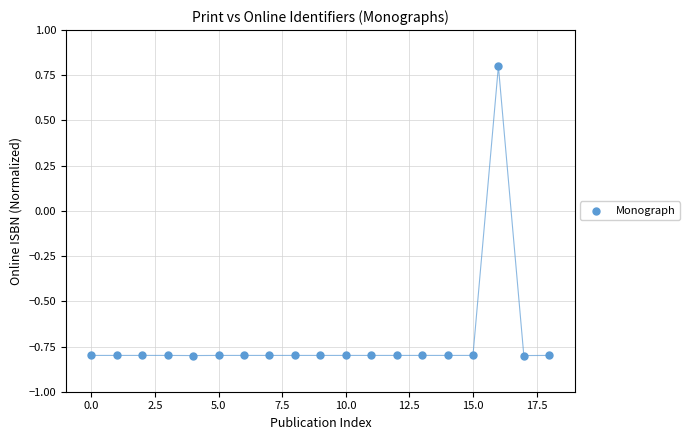

Count the number of points in this scatter plot.

19